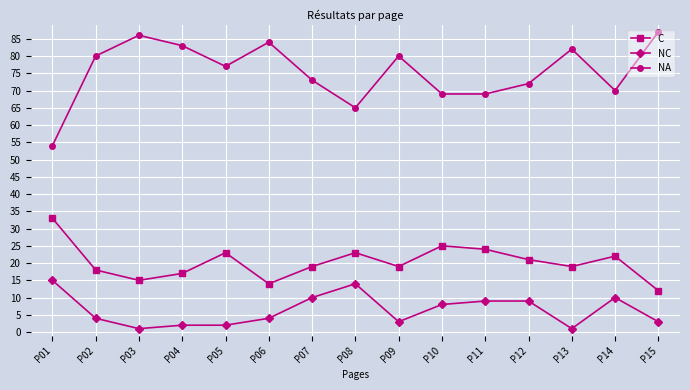

What is the sum of all NA values?

1131